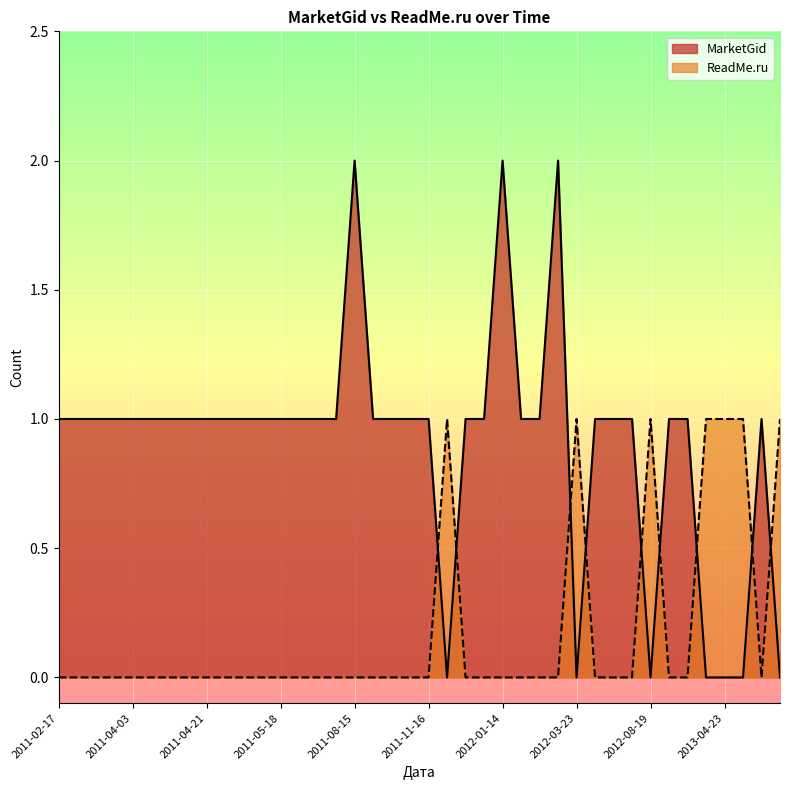

True or false: MarketGid and ReadMe.ru cross at least once.

True